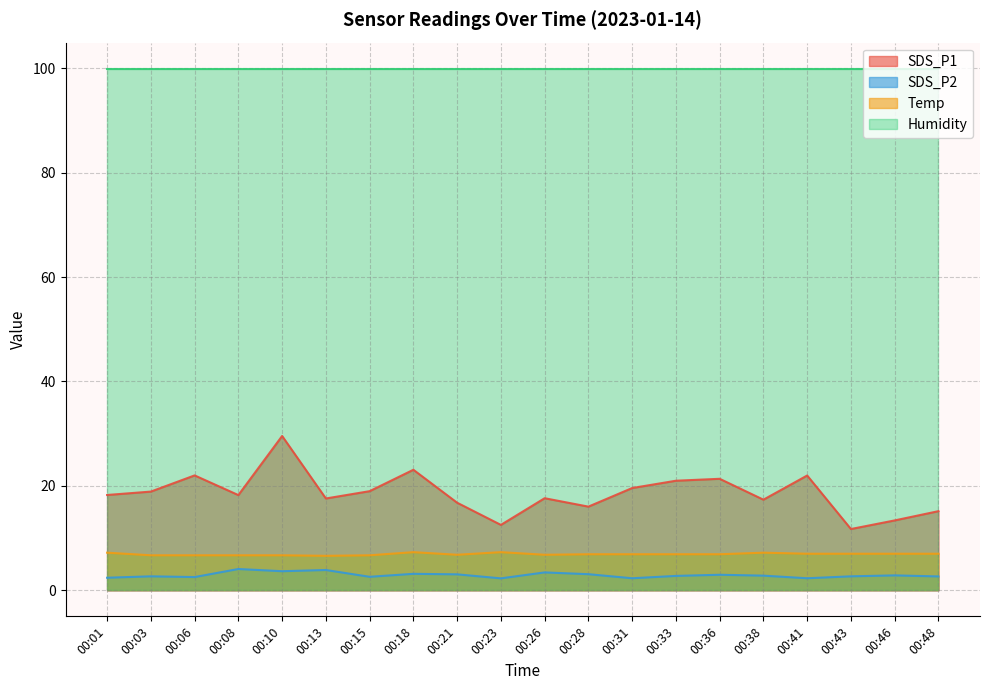

What is the difference between the maximum and second lowest values in the SDS_P2 series?

1.8